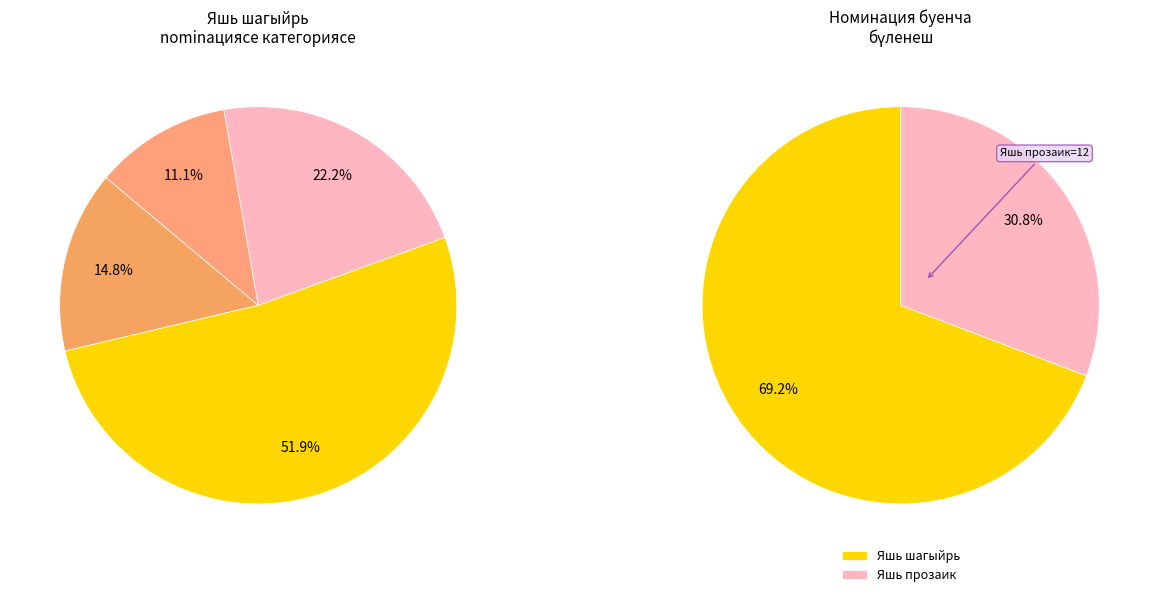

To the nearest percent, what portion does 8-9 сыйныф represent?

22%